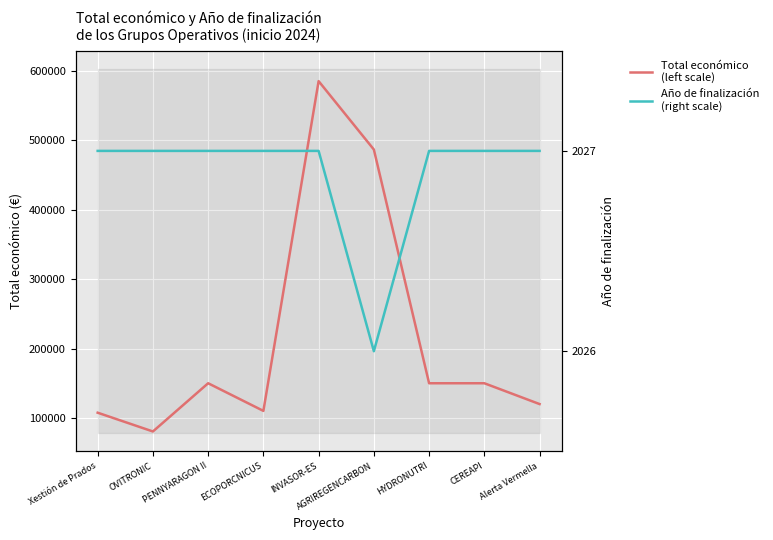

What is the lowest value of the Año de finalización
(right scale) series?

2026